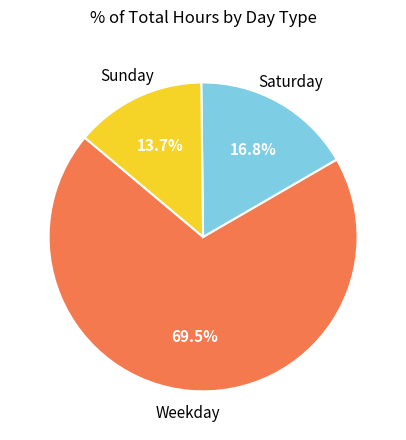

Count the number of slices in the pie.

3